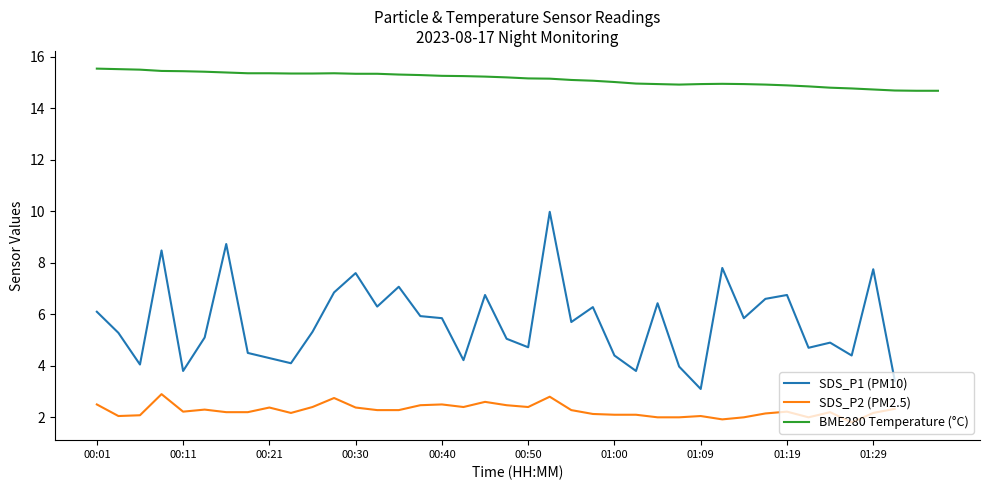

What is the lowest value of the BME280 Temperature (°C) series?

14.7